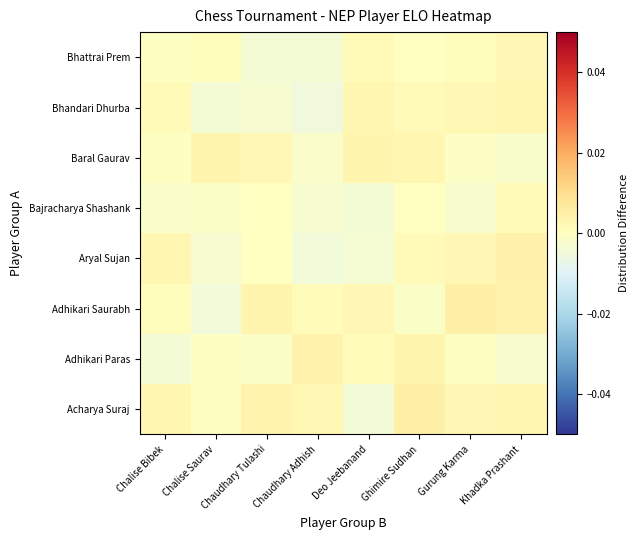

Count the number of data series in this chart.

8